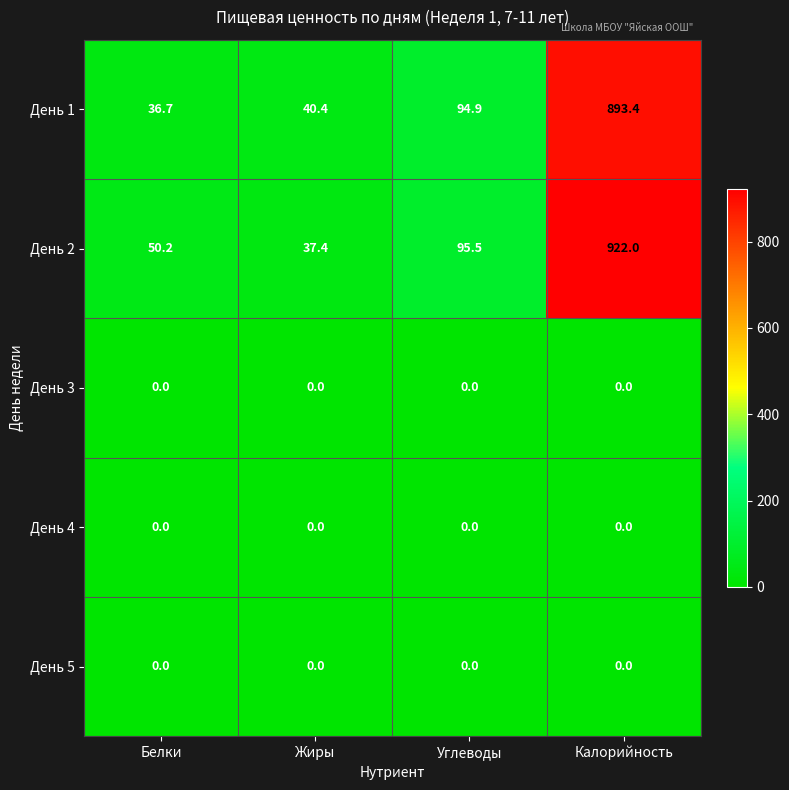

At which label does День 2 first exceed 95?

Углеводы